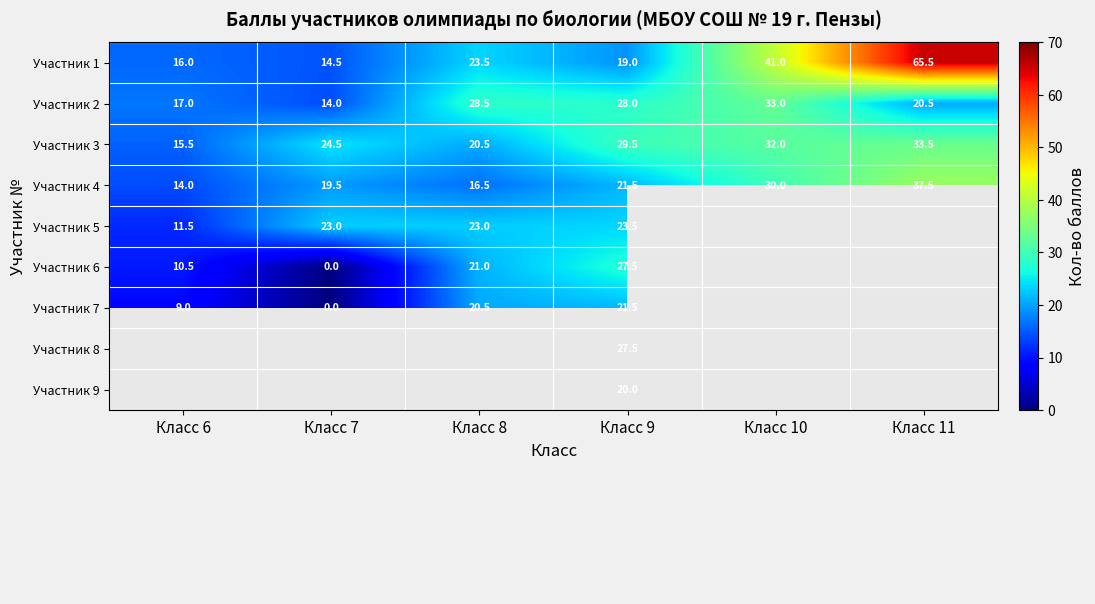

True or false: Участник 4 has a value of 7.4 at Класс 7.

False